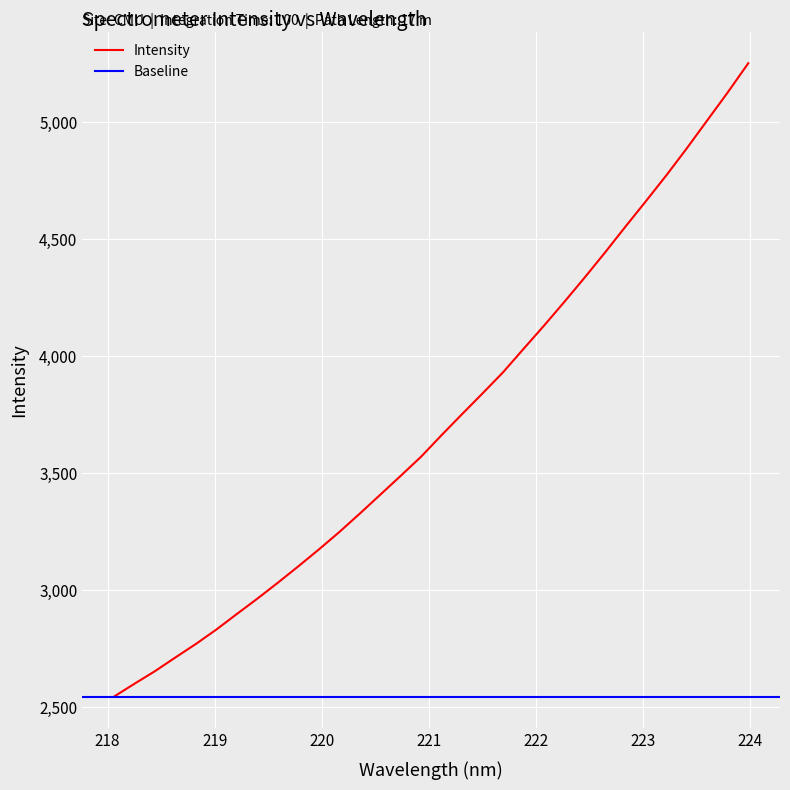

True or false: the data shows 5728.9 at 222.4538.

False